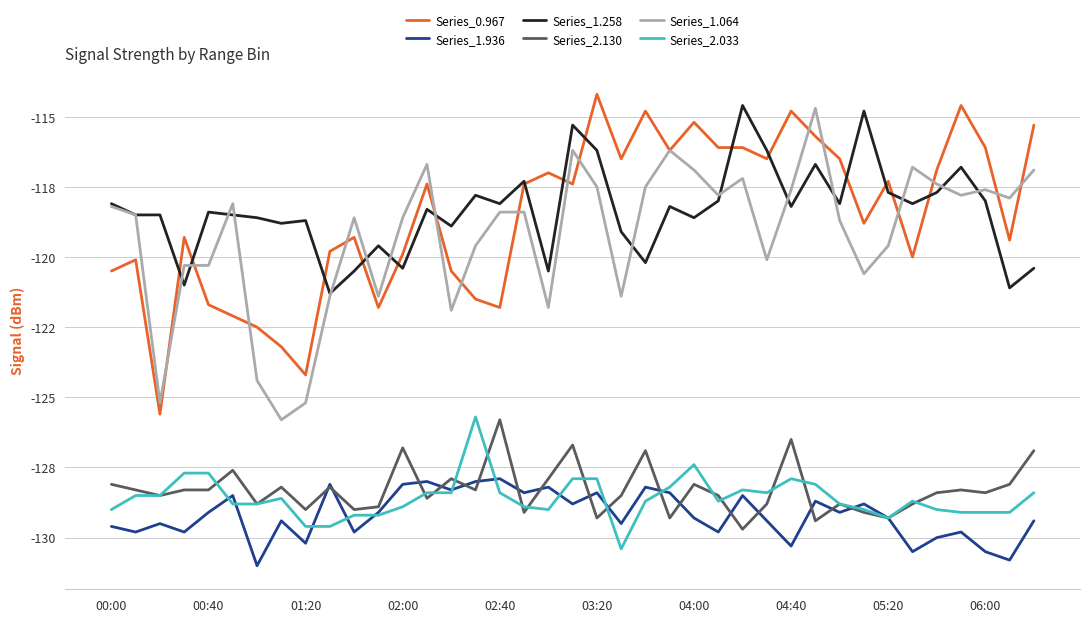

Is this an area chart (filled region under the line)?

No